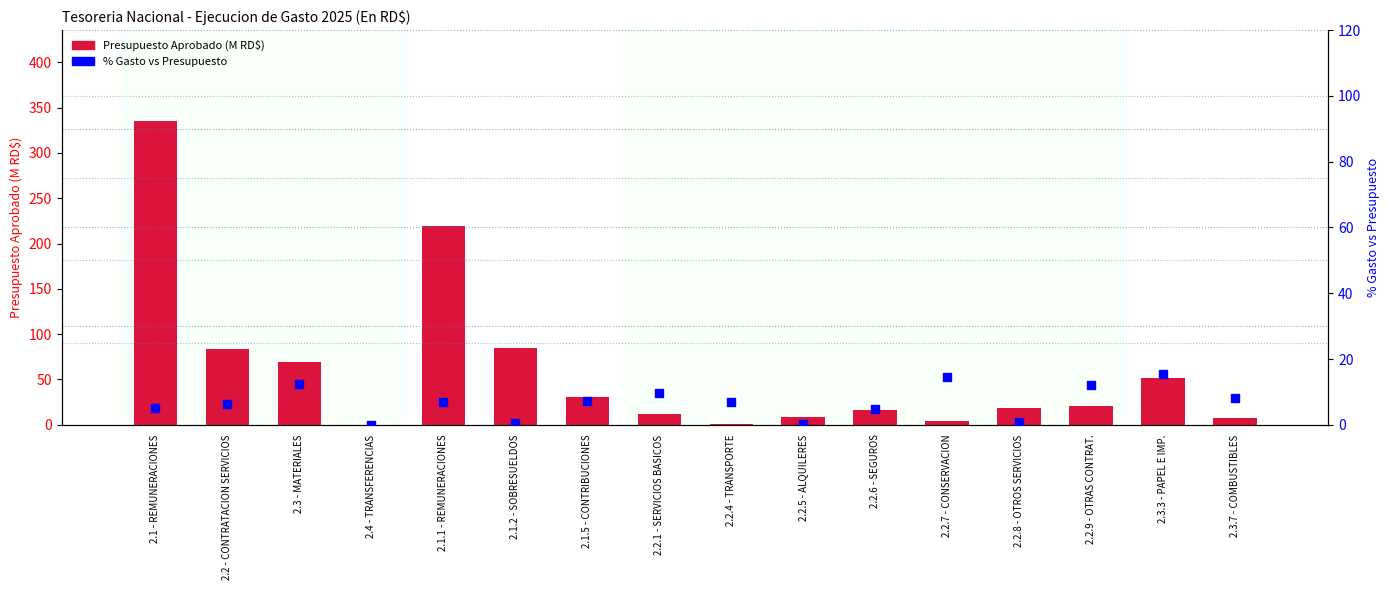

What is the total value across all series at 2.1.2 - SOBRESUELDOS?

85.3